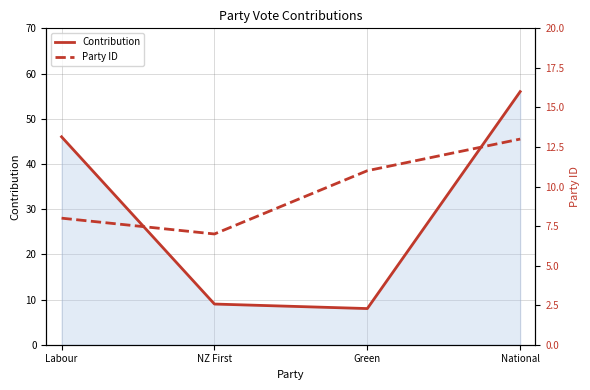

Reading right to left, transcribe all the data shown in this chart.

Contribution: National=56	Green=8	NZ First=9	Labour=46
Party ID: National=13	Green=11	NZ First=7	Labour=8